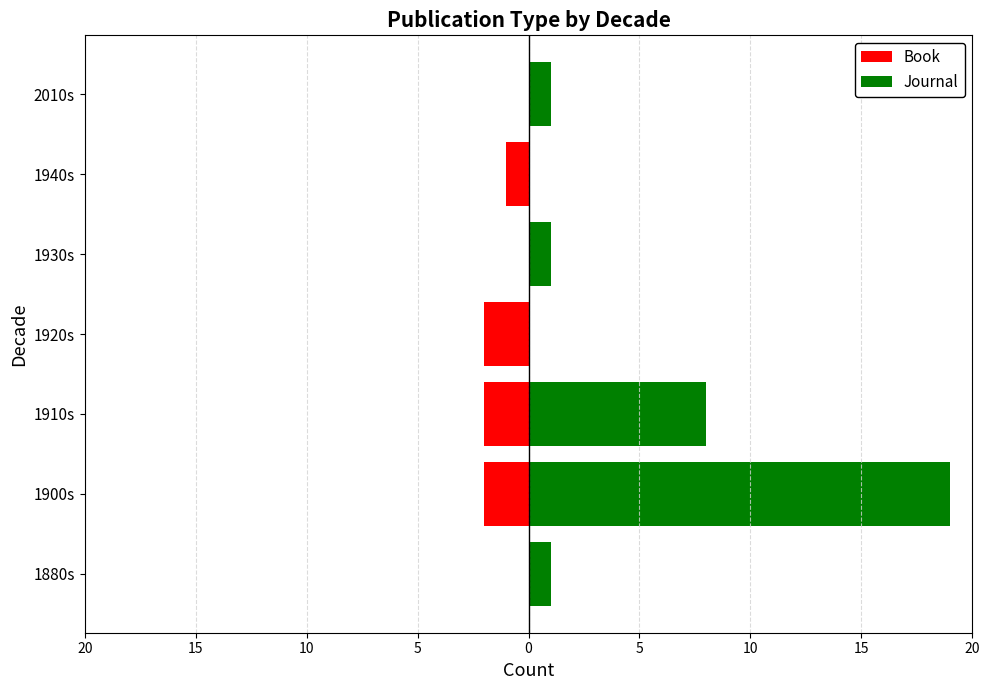

True or false: Journal has a value of 2 at 1930s.

False